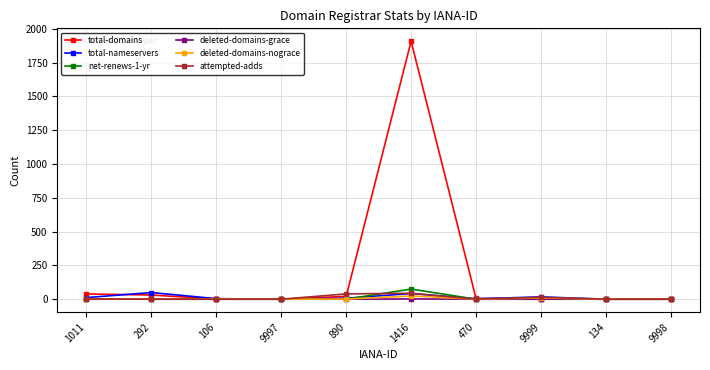

What is the maximum value shown in the chart?

1908